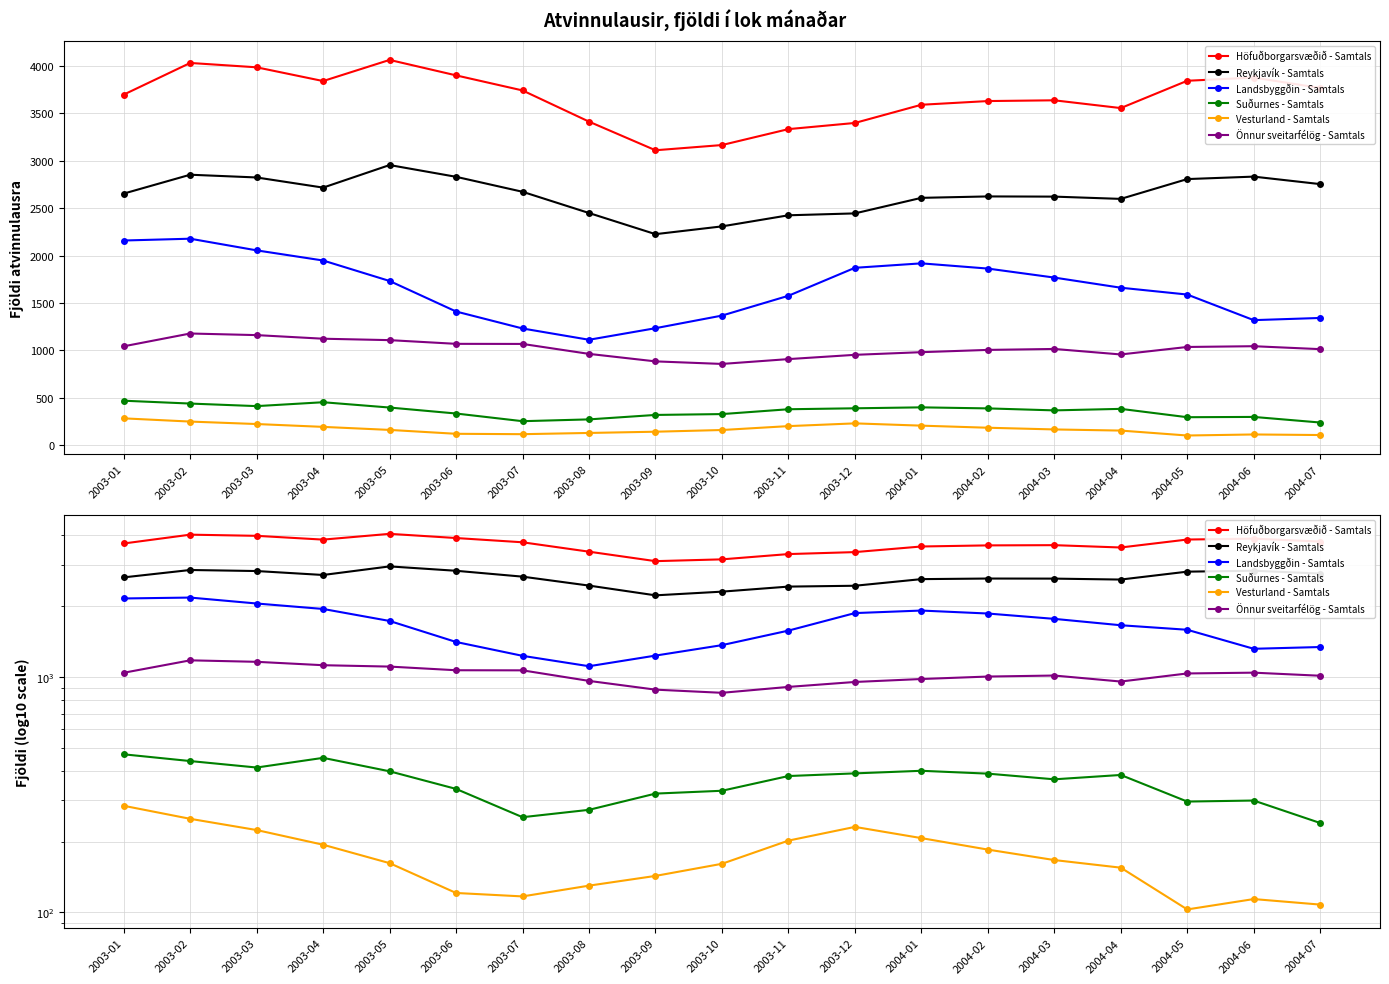

How many lines are shown in the chart?

6